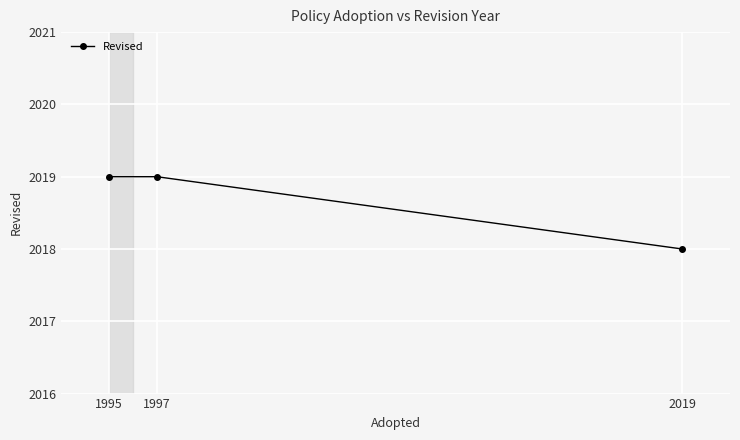

The chart shows a value of 2019 at 1995. True or false?

True